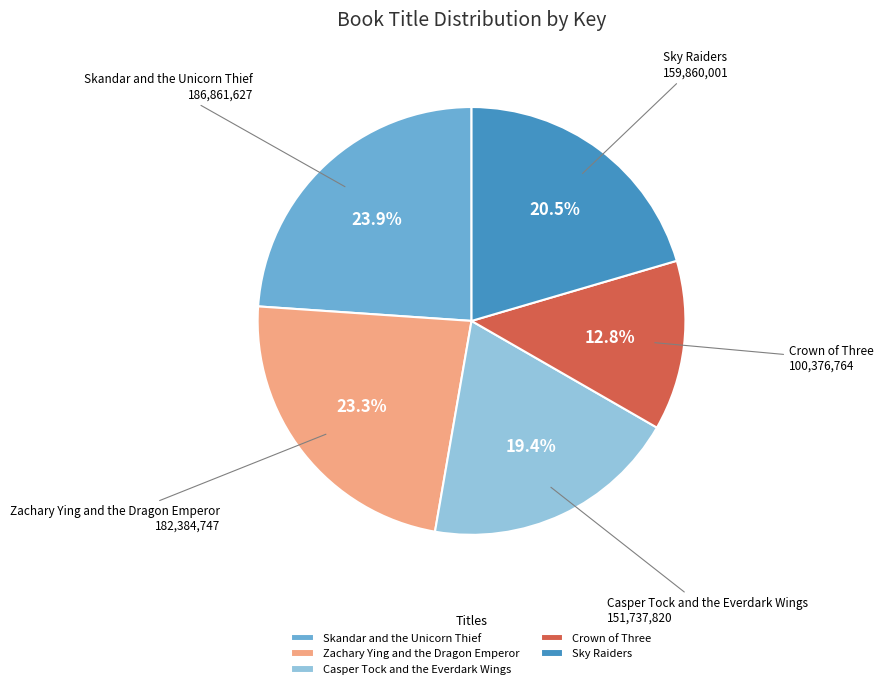

Which slice is the smallest?

Crown of Three